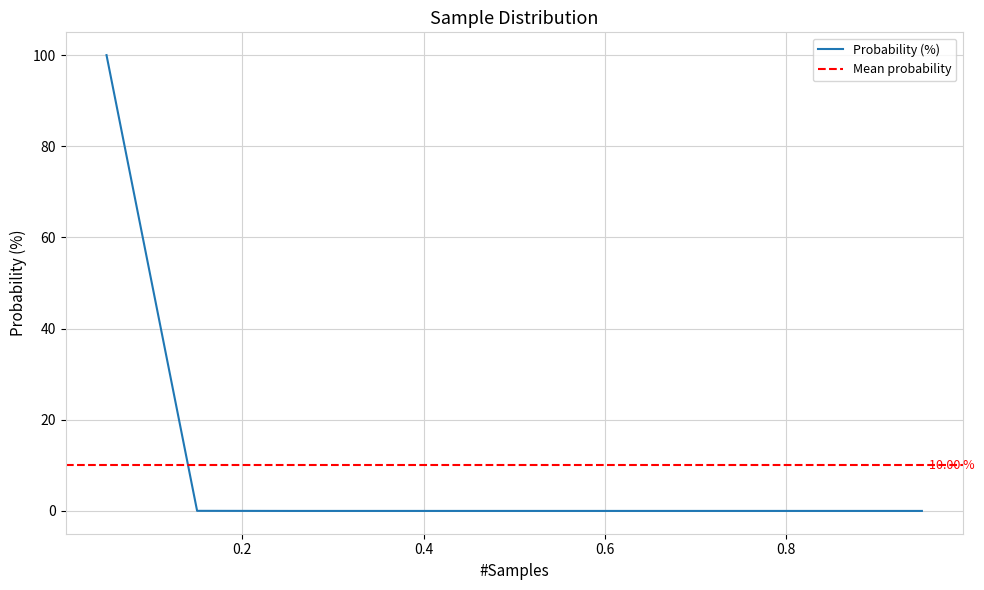

How many positive values are there?

2